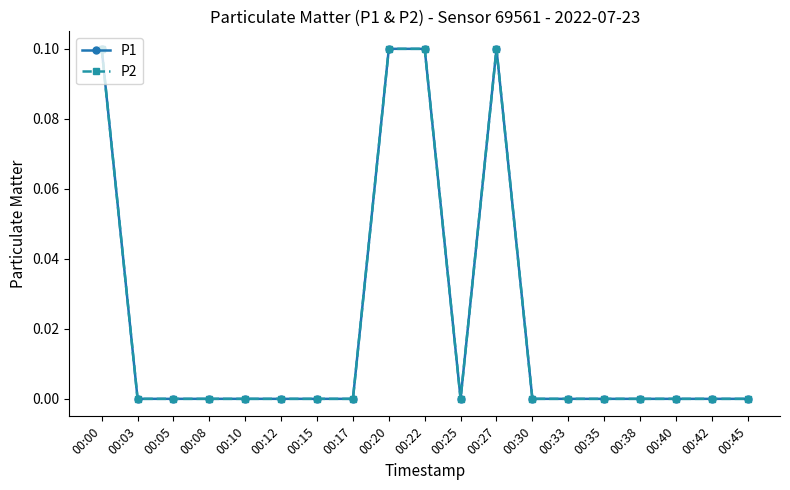

Is this an area chart (filled region under the line)?

No